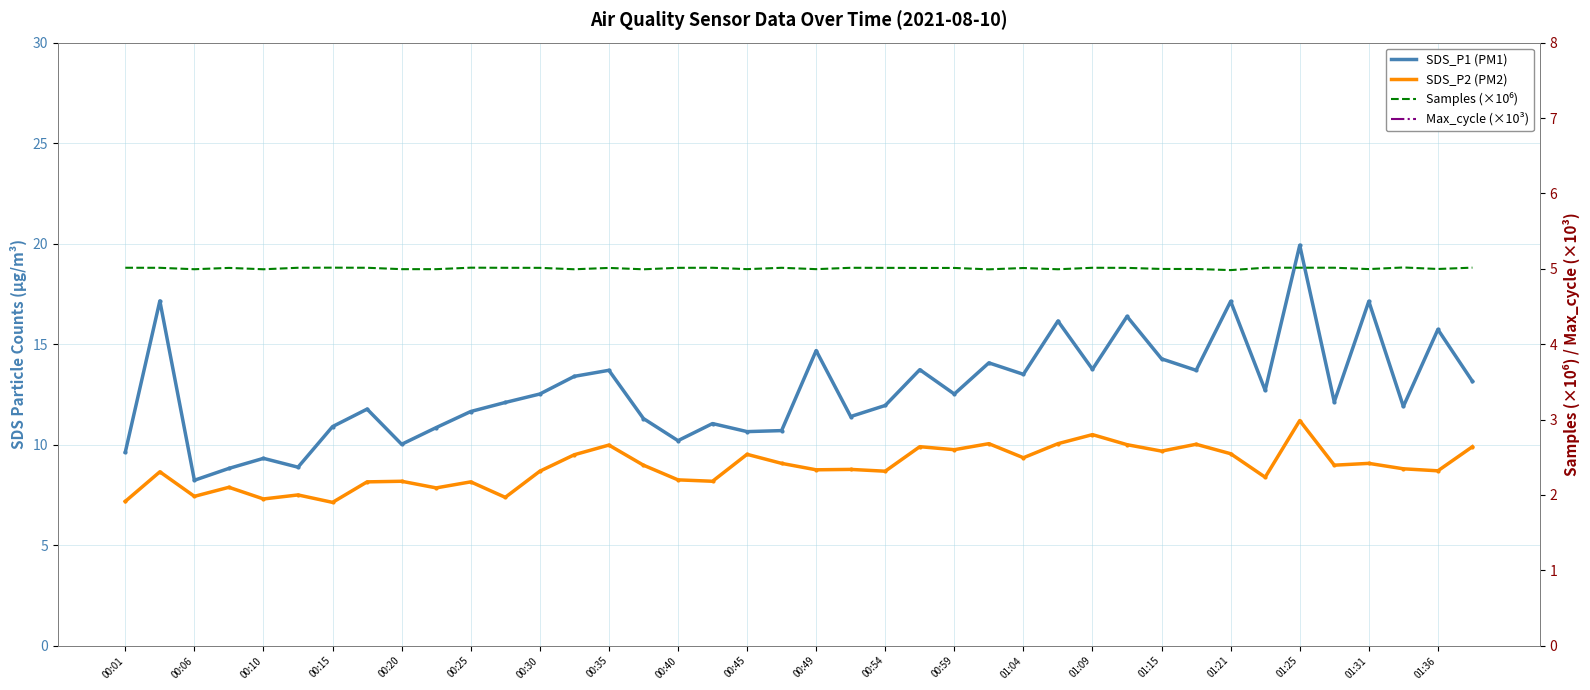

True or false: SDS_P2 (PM2) and Max_cycle (×10³) intersect in this chart.

False